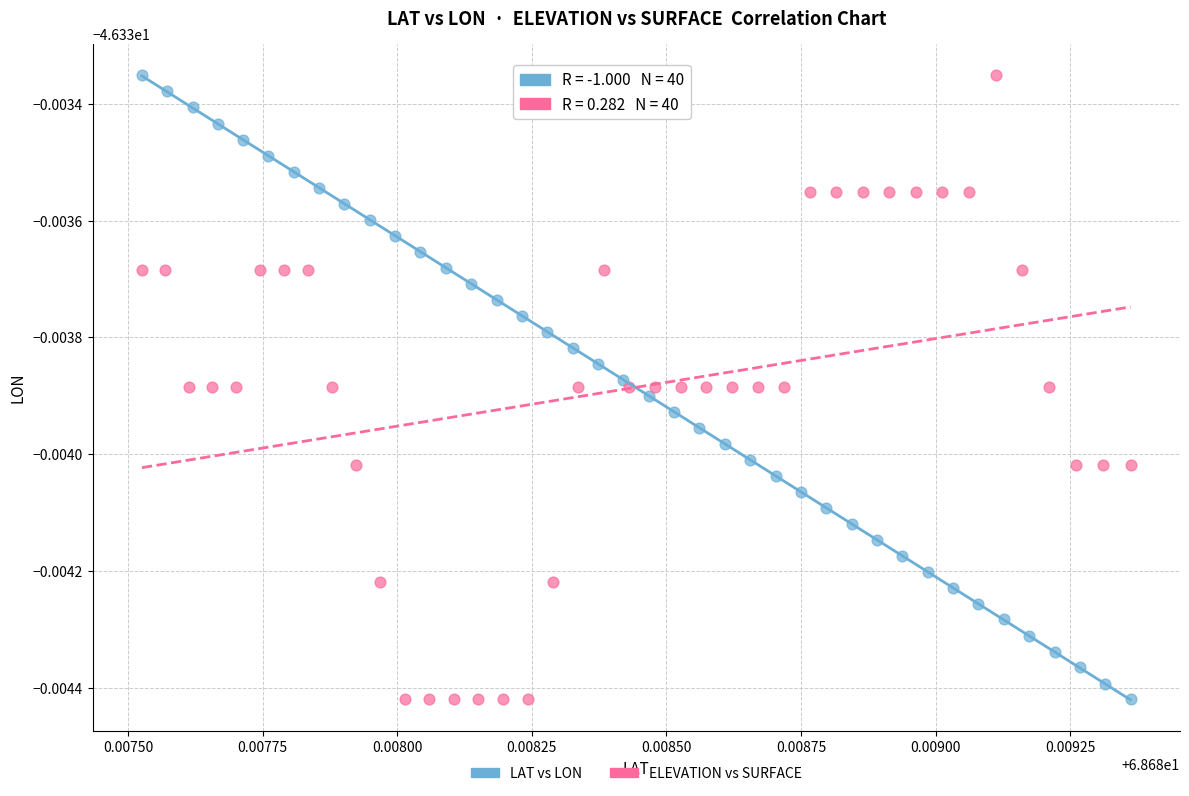

What are all the series names shown in the legend?

LAT vs LON, ELEVATION vs SURFACE